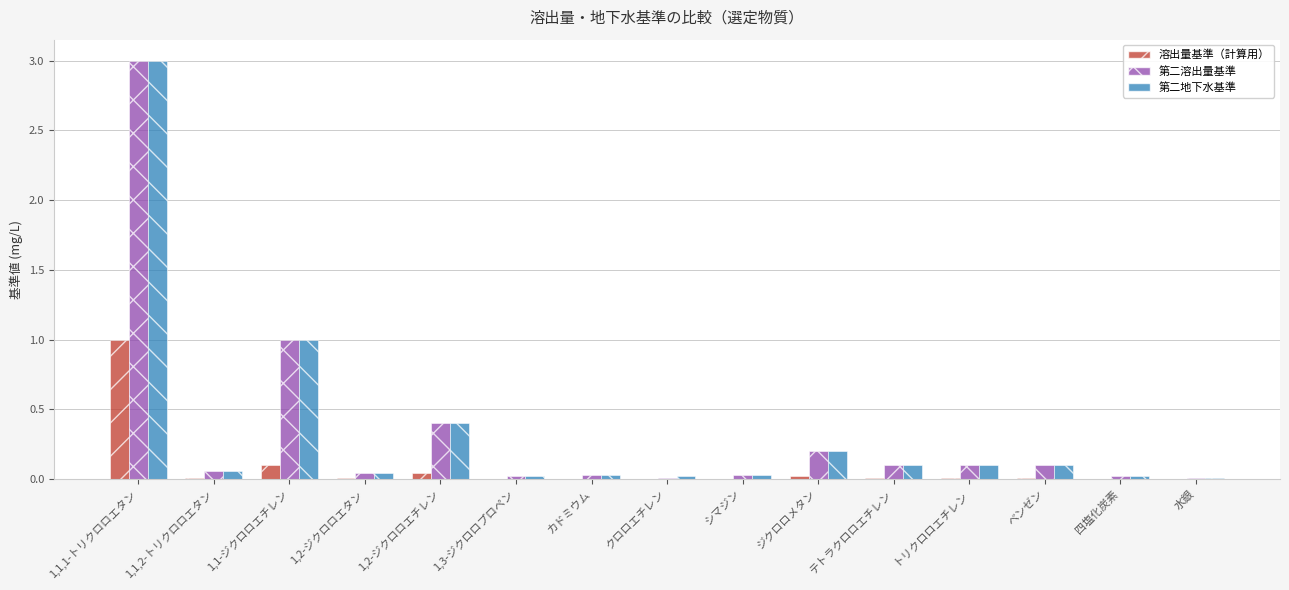

What are all the series names shown in the legend?

溶出量基準（計算用）, 第二溶出量基準, 第二地下水基準